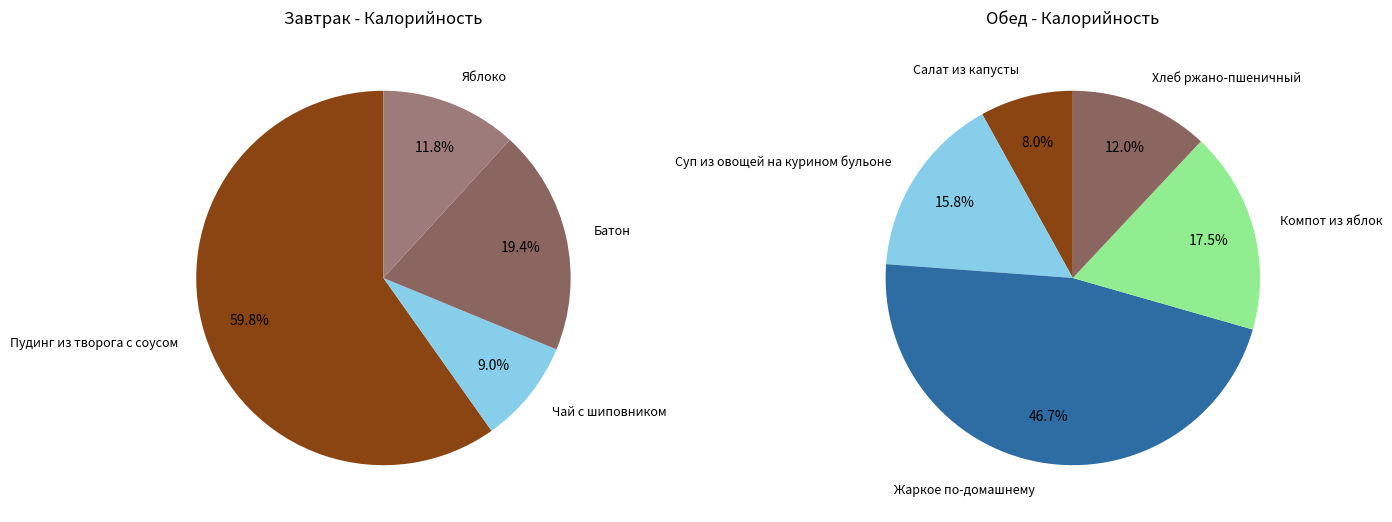

Which category has the biggest portion of the pie?

Пудинг из творога с соусом